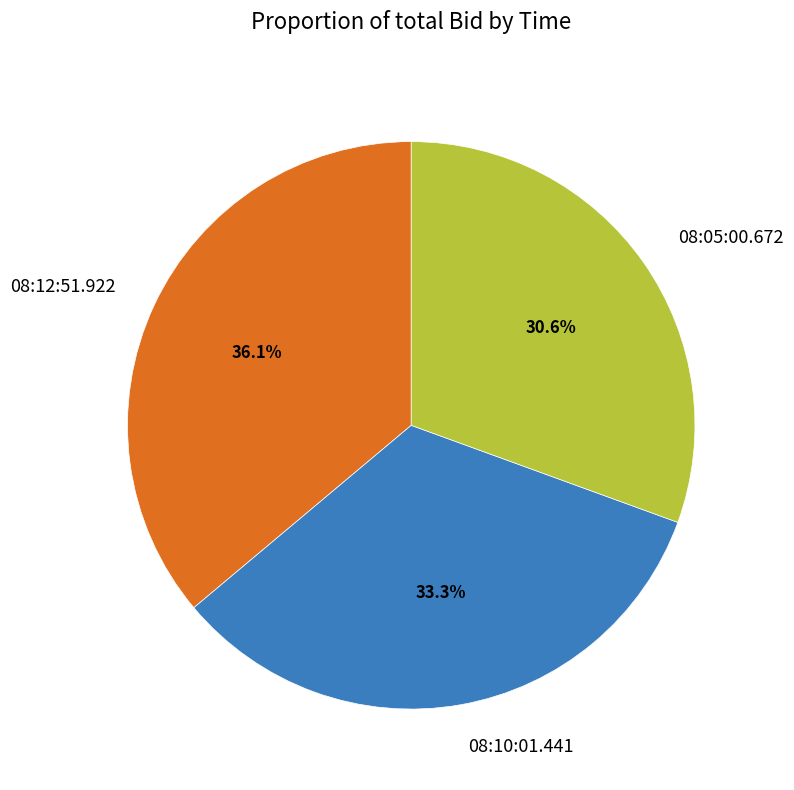

Combined, do 08:05:00.672 and 08:10:01.441 account for over 50%?

Yes